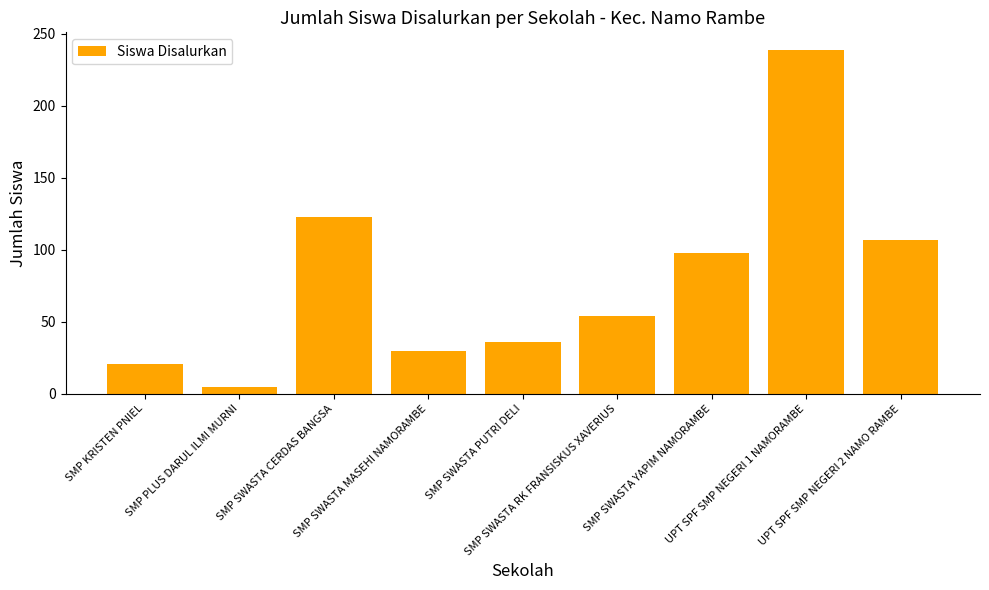

What is the difference between the maximum and minimum values?

234